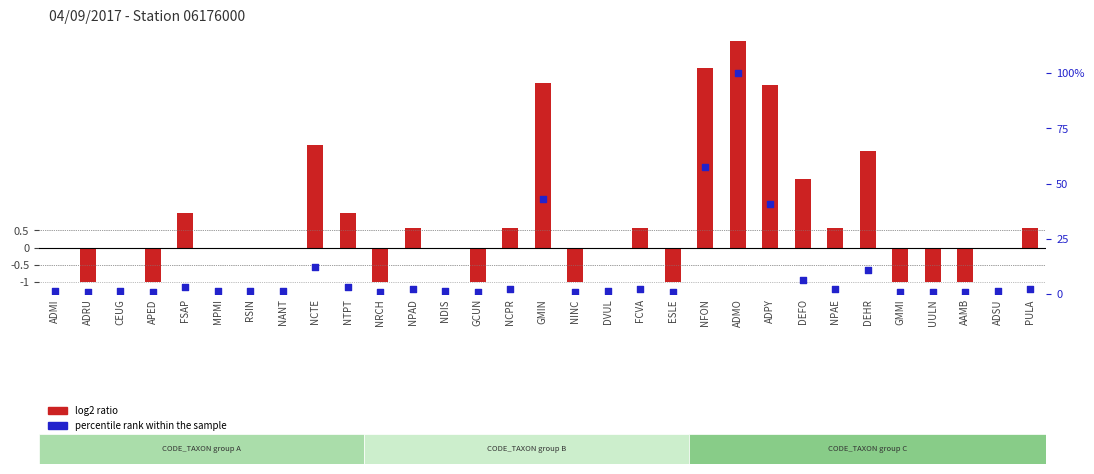

Which series reaches the minimum Y coordinate?

log2 ratio